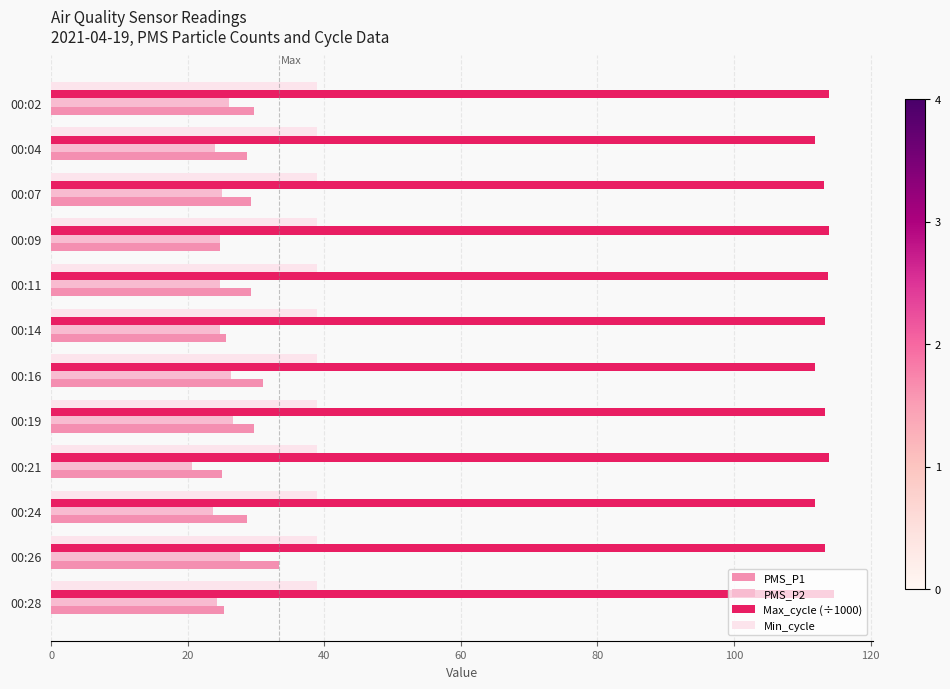

What is the lowest value of the Max_cycle (÷1000) series?

111.8